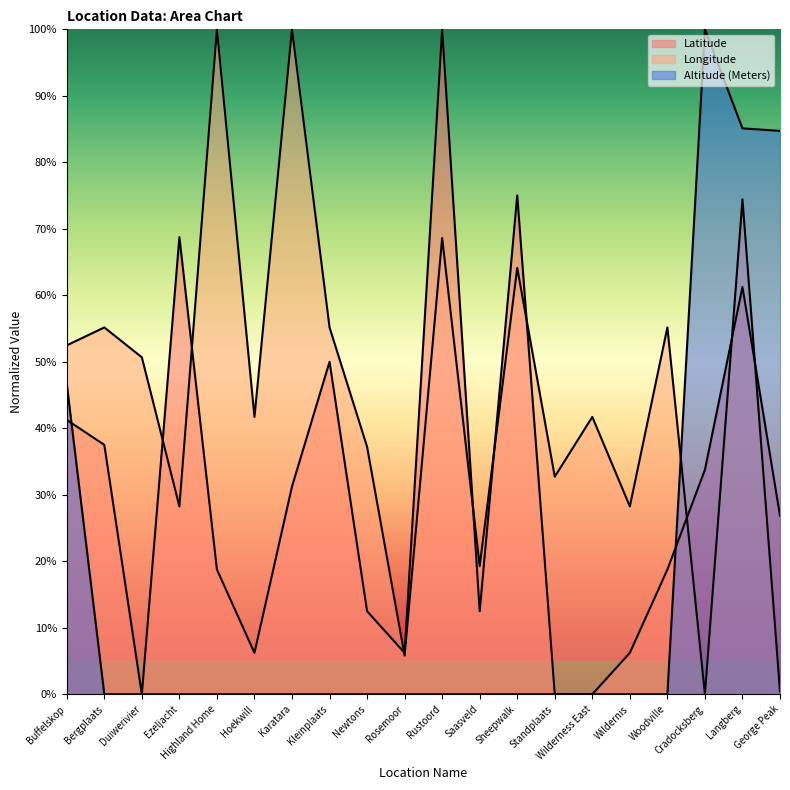

What is the label of the 1st point from the right?

George Peak